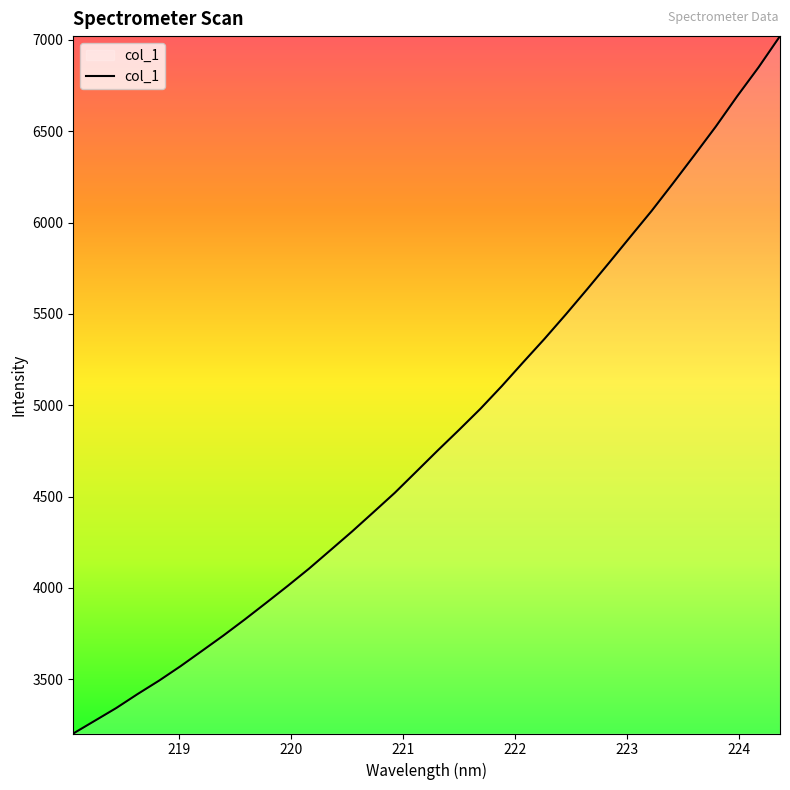

How many values exceed 4751?

17